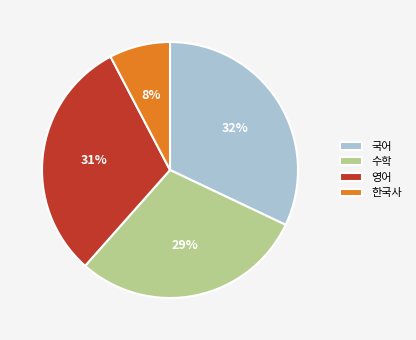

To the nearest percent, what portion does 한국사 represent?

8%